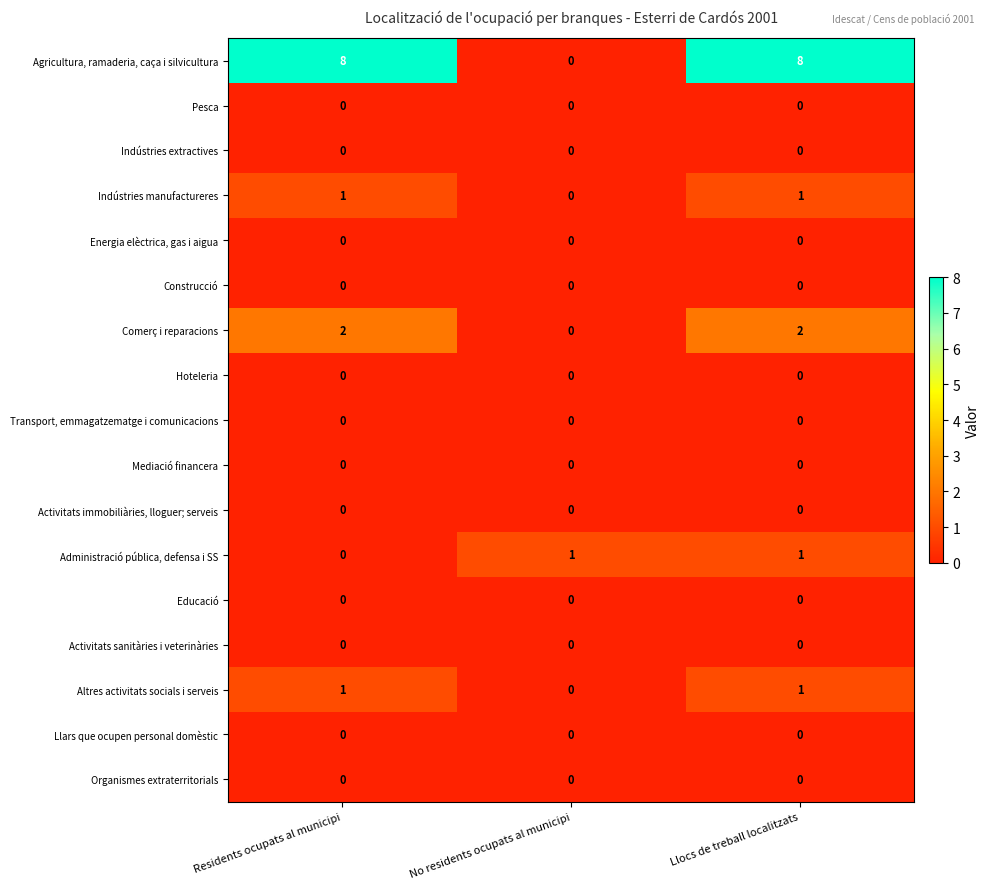

Is it true that Indústries manufactureres equals 0 at No residents ocupats al municipi?

True